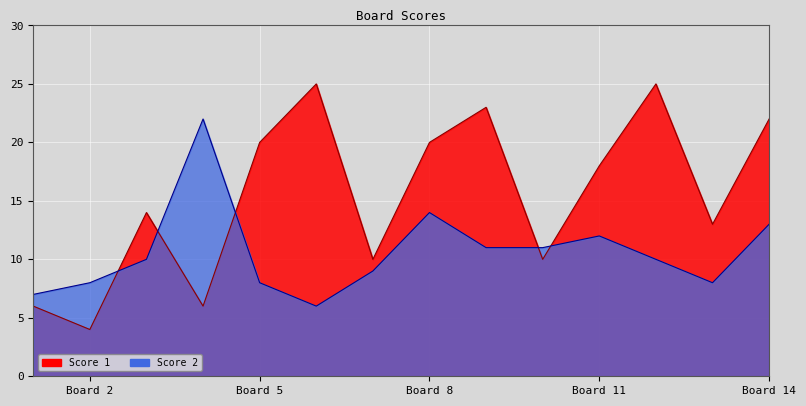

Which series has the widest spread of values?

Score 1